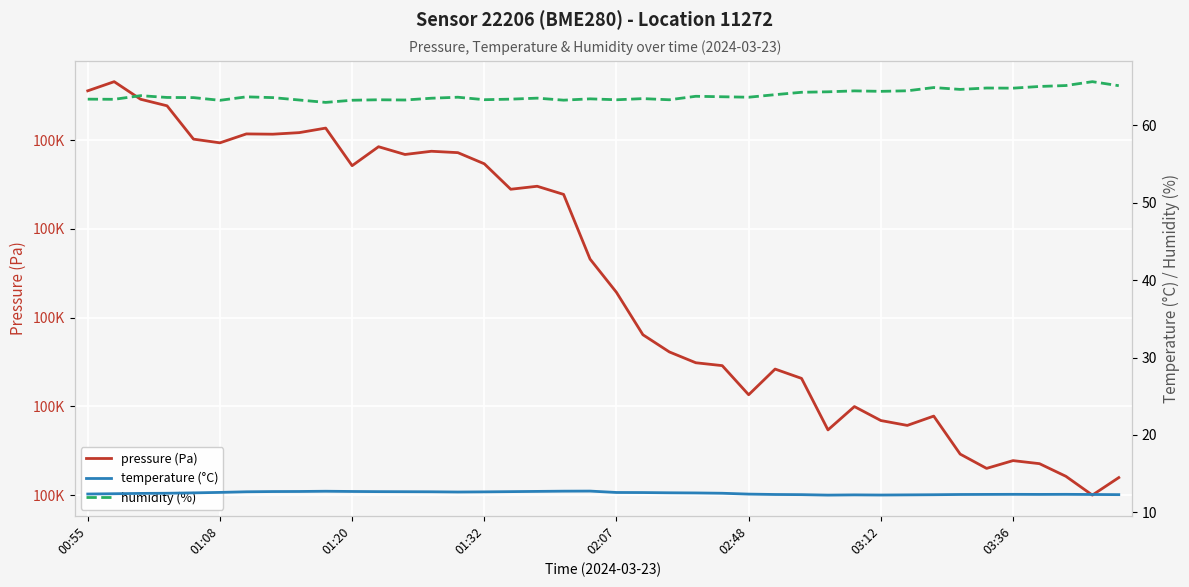

Which category has the lowest value in the pressure (Pa) series?

38